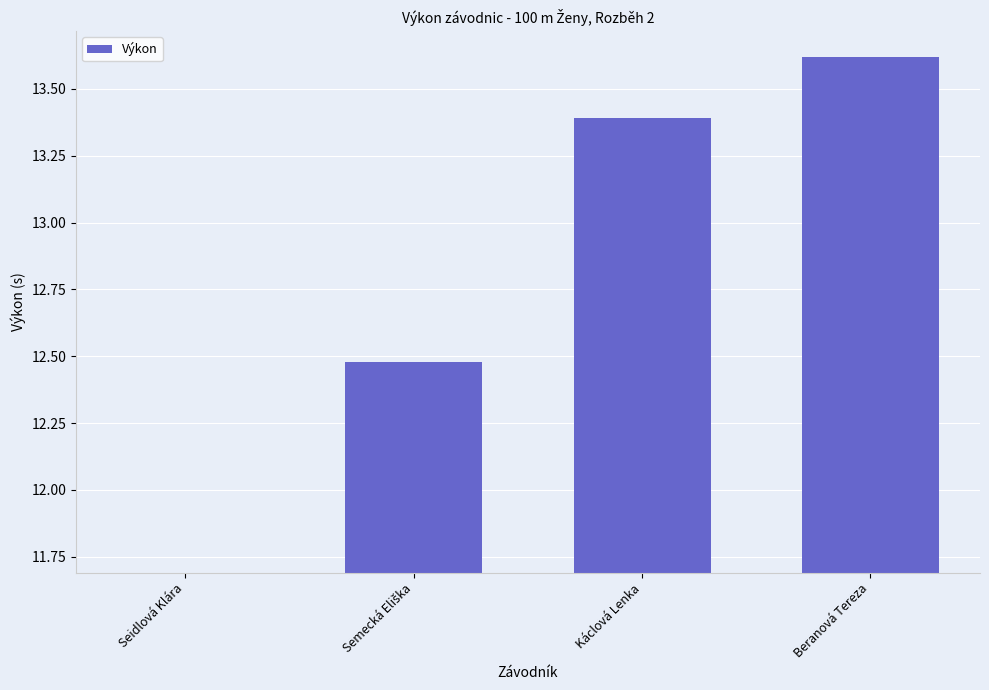

Between Beranová Tereza and Káclová Lenka, which is larger?

Beranová Tereza